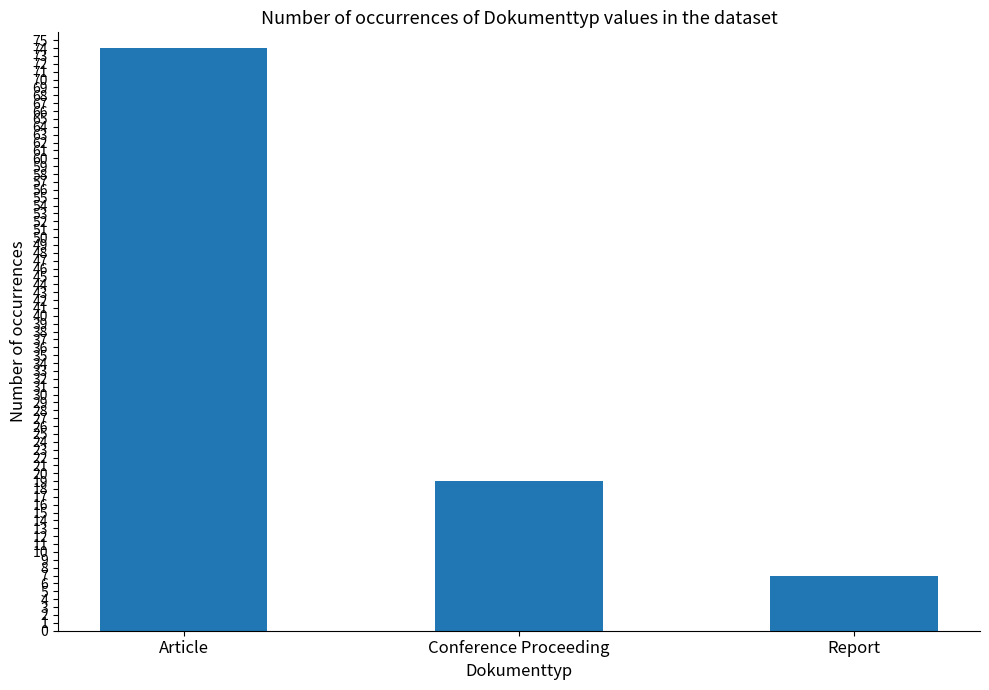

Rank the categories by value from lowest to highest.

Report, Conference Proceeding, Article